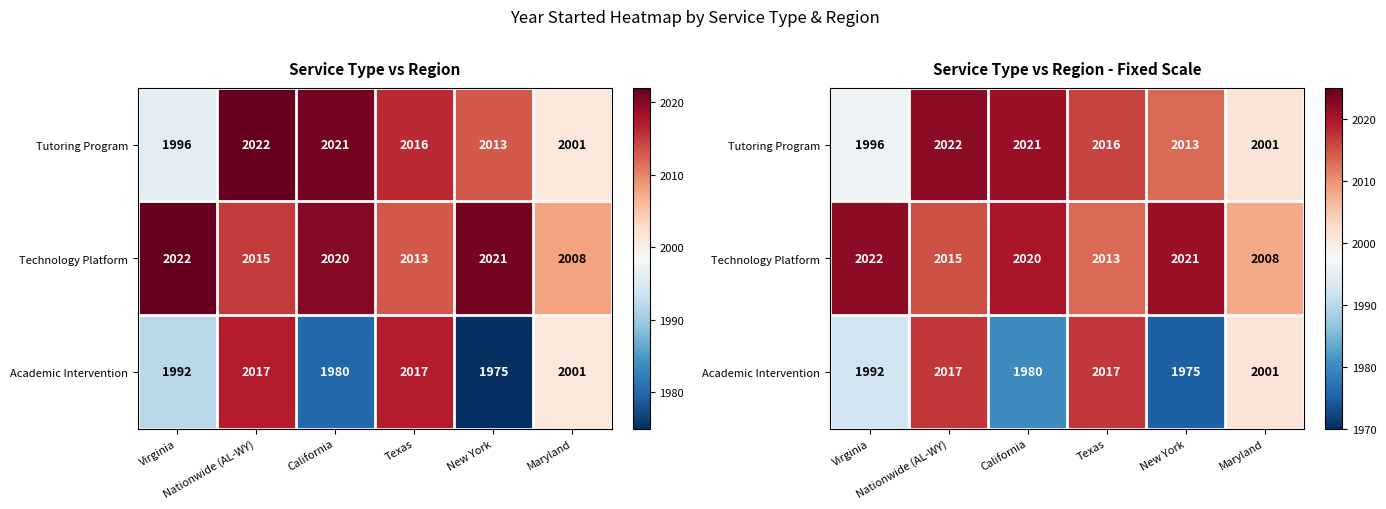

At which label is Technology Platform closest to 2015?

Nationwide (AL-WY)